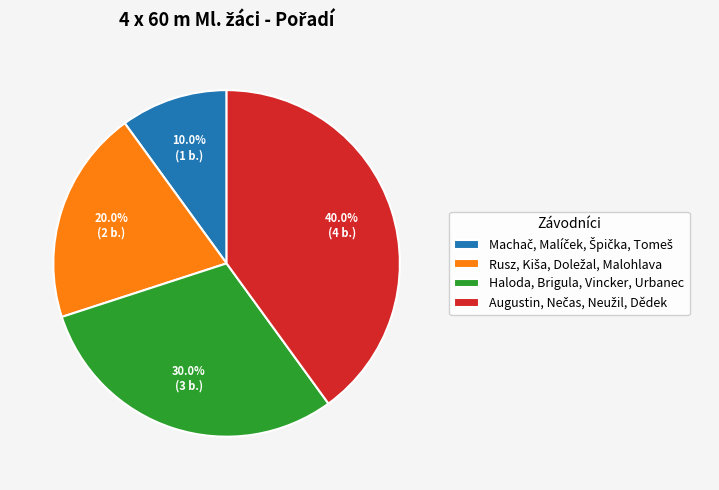

Does Haloda, Brigula, Vincker, Urbanec represent more than half of the total?

No